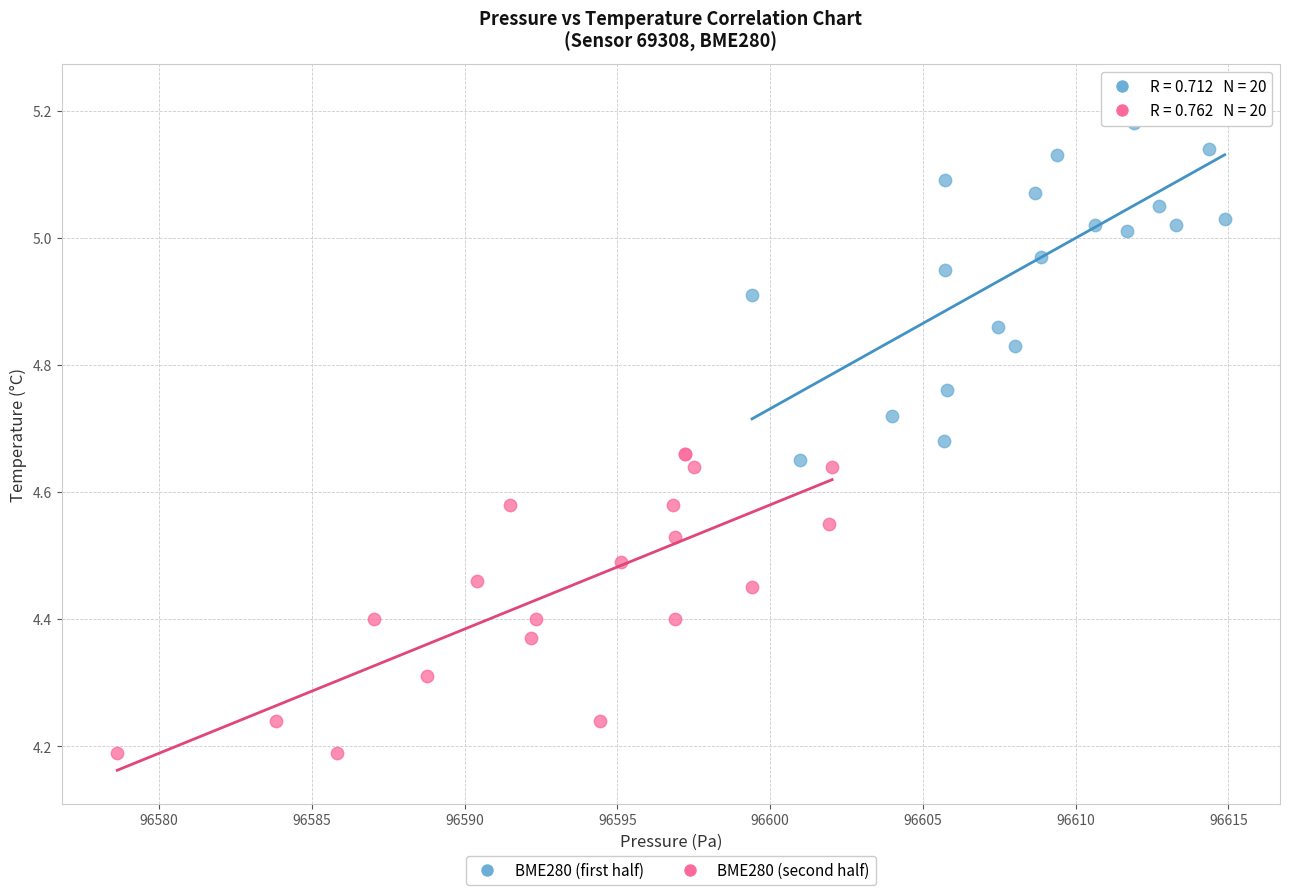

Which series contains the lowest Y value?

BME280 (second half)